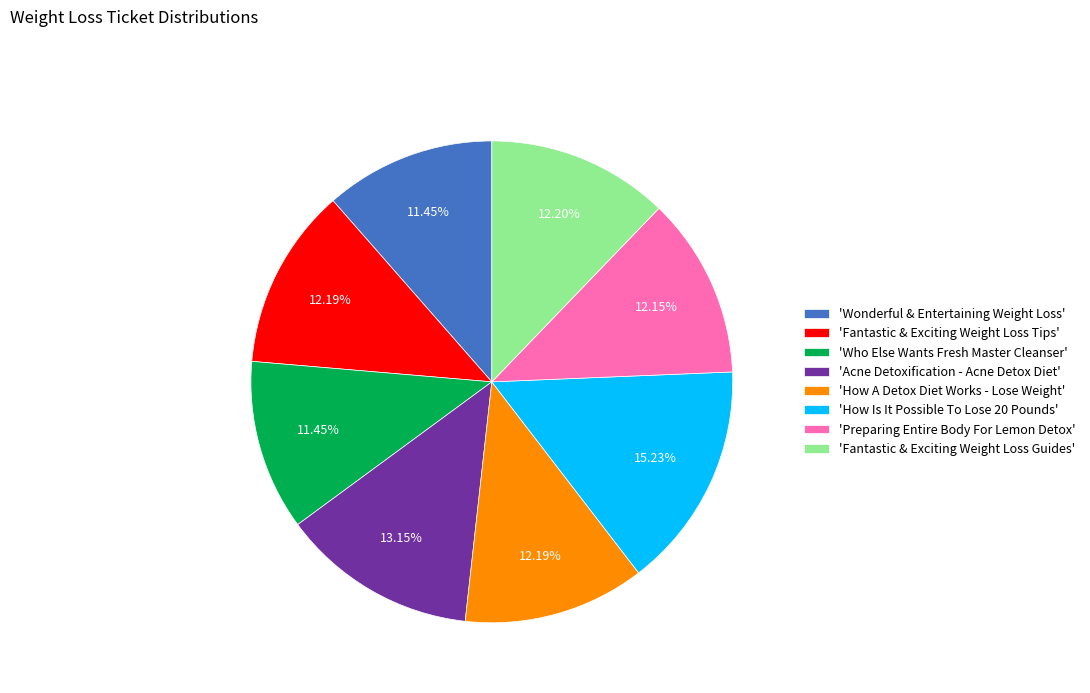

What is the largest slice in the pie chart?

'How Is It Possible To Lose 20 Pounds'